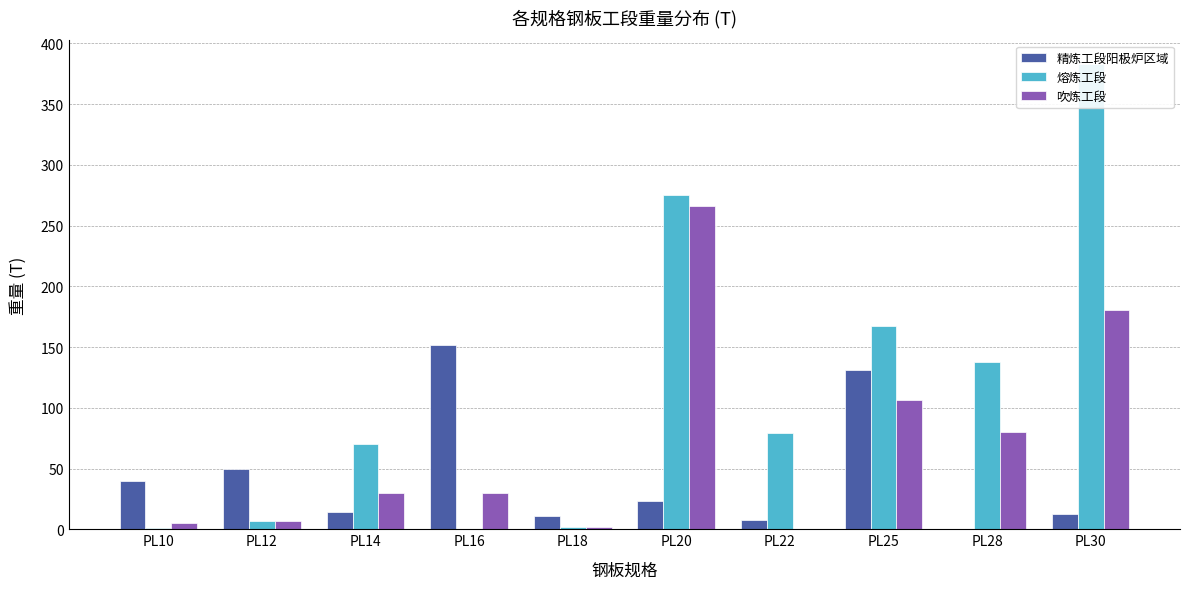

What is the difference between the maximum and minimum values in the 熔炼工段 series?

383.2